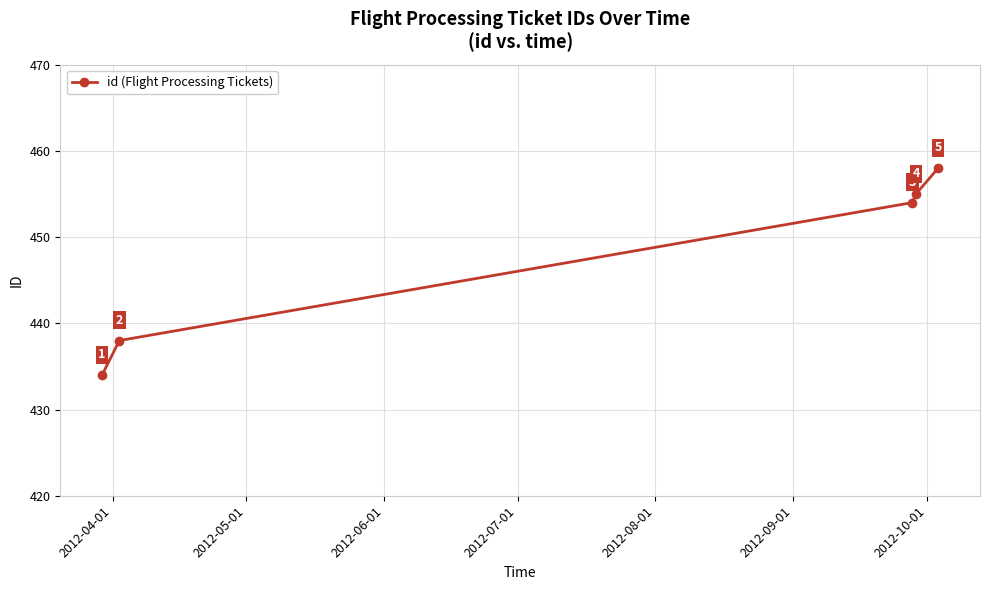

Does the chart display data point markers on the line(s)?

Yes